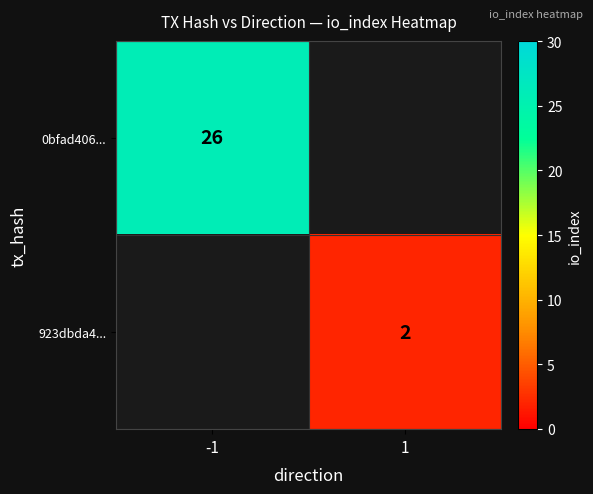

The value of 923dbda4... at 1 is 1. True or false?

False